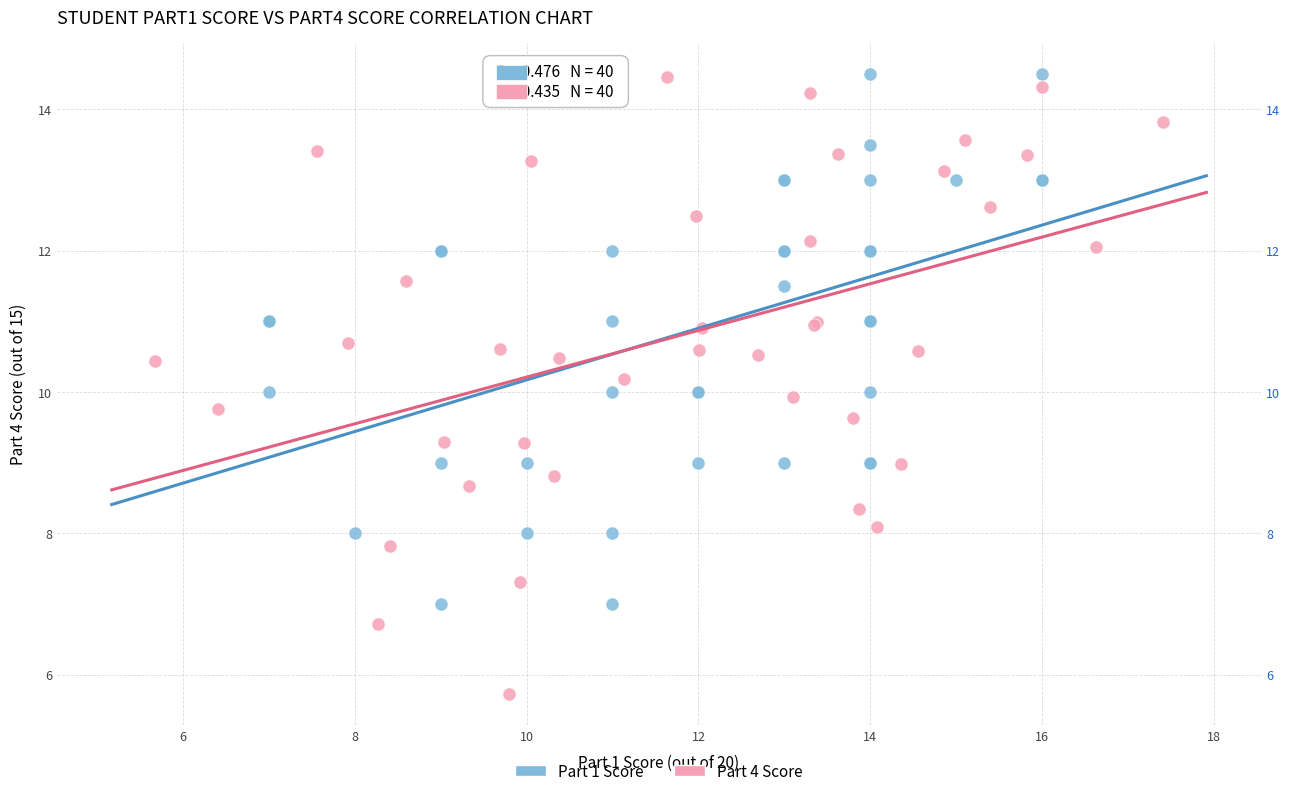

Which series has the widest spread of Y values?

Part 4 Score